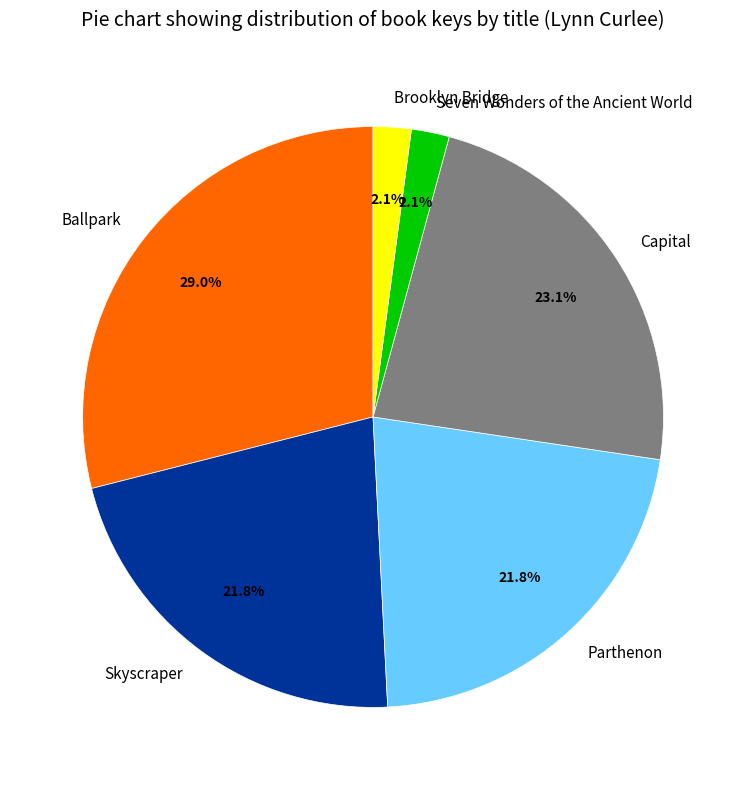

Combined, what portion of the pie is Ballpark and Seven Wonders of the Ancient World?

31.1%